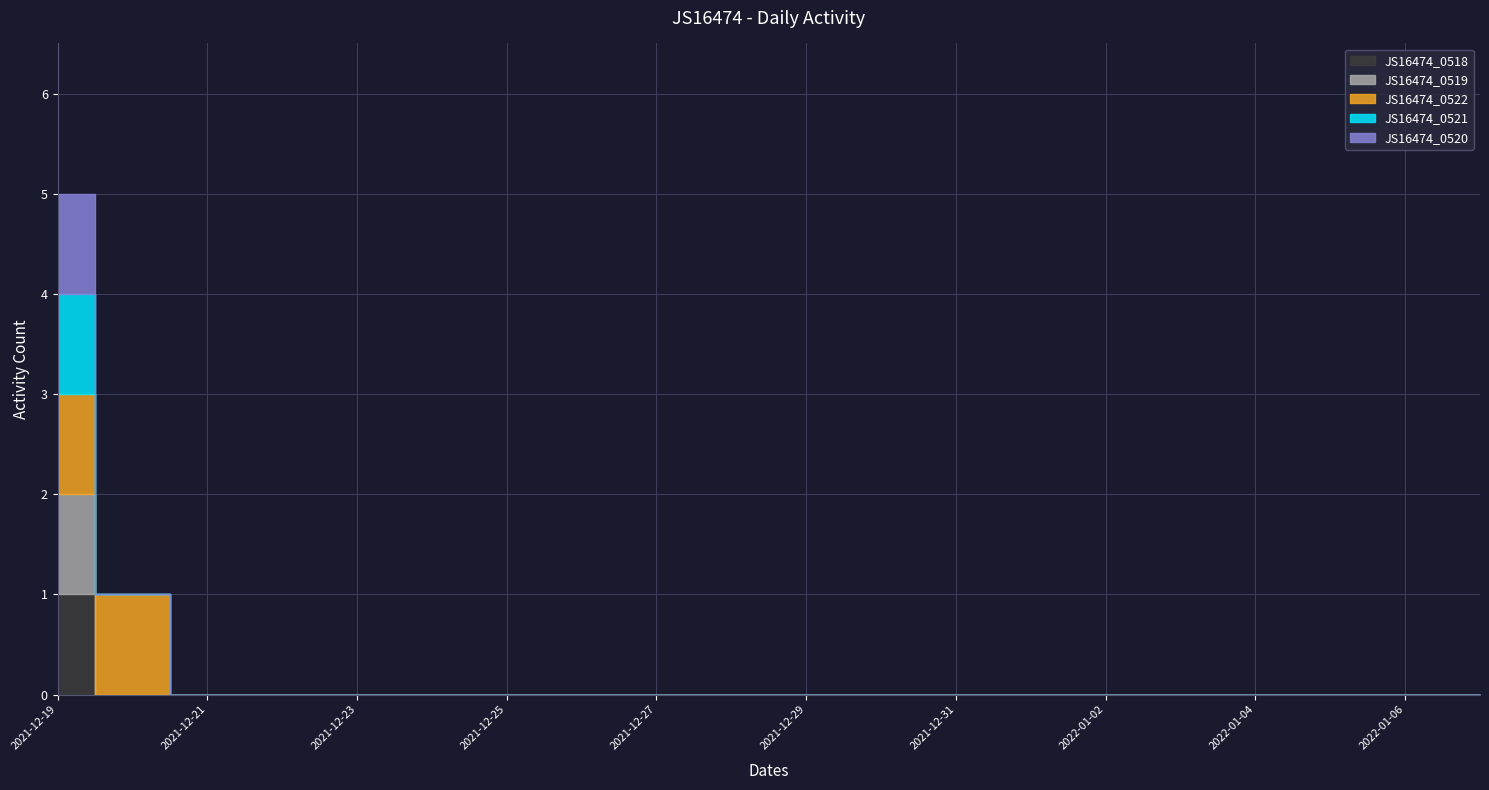

Reading left to right, what are all the values shown in this chart?

JS16474_0518: 2021-12-19=1	2021-12-20=0	2021-12-21=0	2021-12-22=0	2021-12-23=0	2021-12-24=0	2021-12-25=0	2021-12-26=0	2021-12-27=0	2021-12-28=0	2021-12-29=0	2021-12-30=0	2021-12-31=0	2022-01-01=0	2022-01-02=0	2022-01-03=0	2022-01-04=0	2022-01-05=0	2022-01-06=0	2022-01-07=0
JS16474_0519: 2021-12-19=1	2021-12-20=0	2021-12-21=0	2021-12-22=0	2021-12-23=0	2021-12-24=0	2021-12-25=0	2021-12-26=0	2021-12-27=0	2021-12-28=0	2021-12-29=0	2021-12-30=0	2021-12-31=0	2022-01-01=0	2022-01-02=0	2022-01-03=0	2022-01-04=0	2022-01-05=0	2022-01-06=0	2022-01-07=0
JS16474_0522: 2021-12-19=1	2021-12-20=1	2021-12-21=0	2021-12-22=0	2021-12-23=0	2021-12-24=0	2021-12-25=0	2021-12-26=0	2021-12-27=0	2021-12-28=0	2021-12-29=0	2021-12-30=0	2021-12-31=0	2022-01-01=0	2022-01-02=0	2022-01-03=0	2022-01-04=0	2022-01-05=0	2022-01-06=0	2022-01-07=0
JS16474_0521: 2021-12-19=1	2021-12-20=0	2021-12-21=0	2021-12-22=0	2021-12-23=0	2021-12-24=0	2021-12-25=0	2021-12-26=0	2021-12-27=0	2021-12-28=0	2021-12-29=0	2021-12-30=0	2021-12-31=0	2022-01-01=0	2022-01-02=0	2022-01-03=0	2022-01-04=0	2022-01-05=0	2022-01-06=0	2022-01-07=0
JS16474_0520: 2021-12-19=1	2021-12-20=0	2021-12-21=0	2021-12-22=0	2021-12-23=0	2021-12-24=0	2021-12-25=0	2021-12-26=0	2021-12-27=0	2021-12-28=0	2021-12-29=0	2021-12-30=0	2021-12-31=0	2022-01-01=0	2022-01-02=0	2022-01-03=0	2022-01-04=0	2022-01-05=0	2022-01-06=0	2022-01-07=0